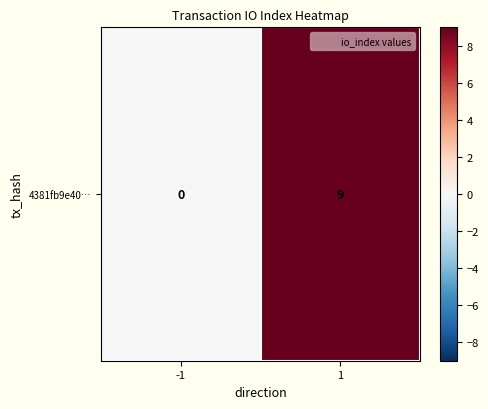

Is it true that the value at -1 is -6?

False